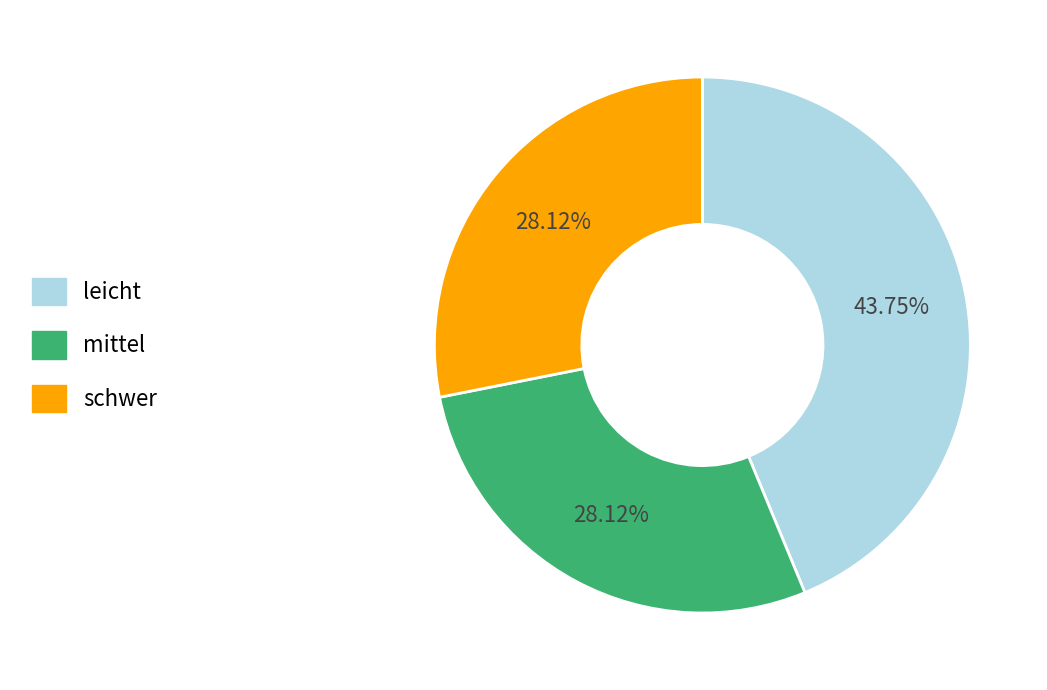

To the nearest percent, what is the combined percentage of leicht and mittel?

72%